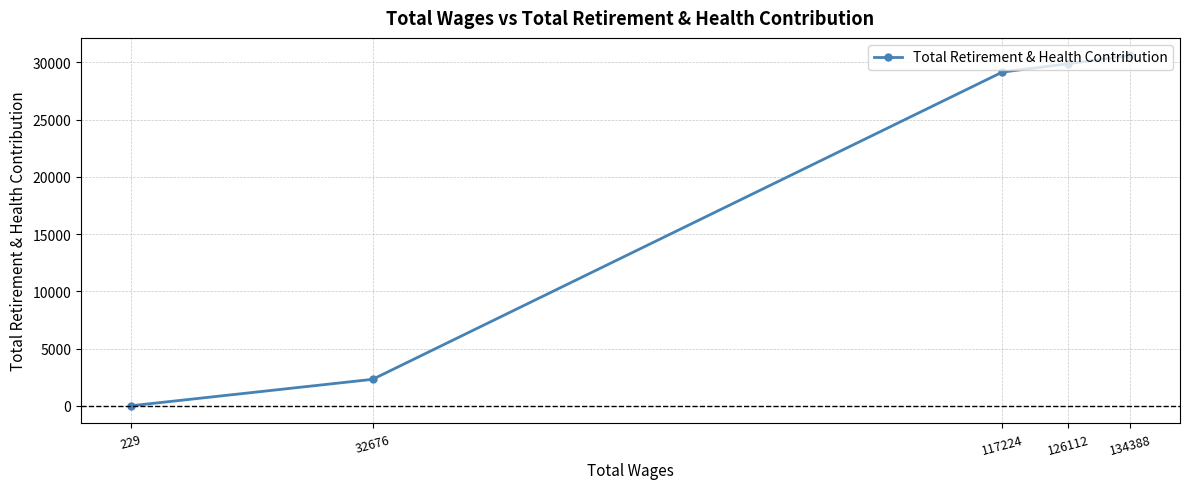

What is the sum of all values?

91980